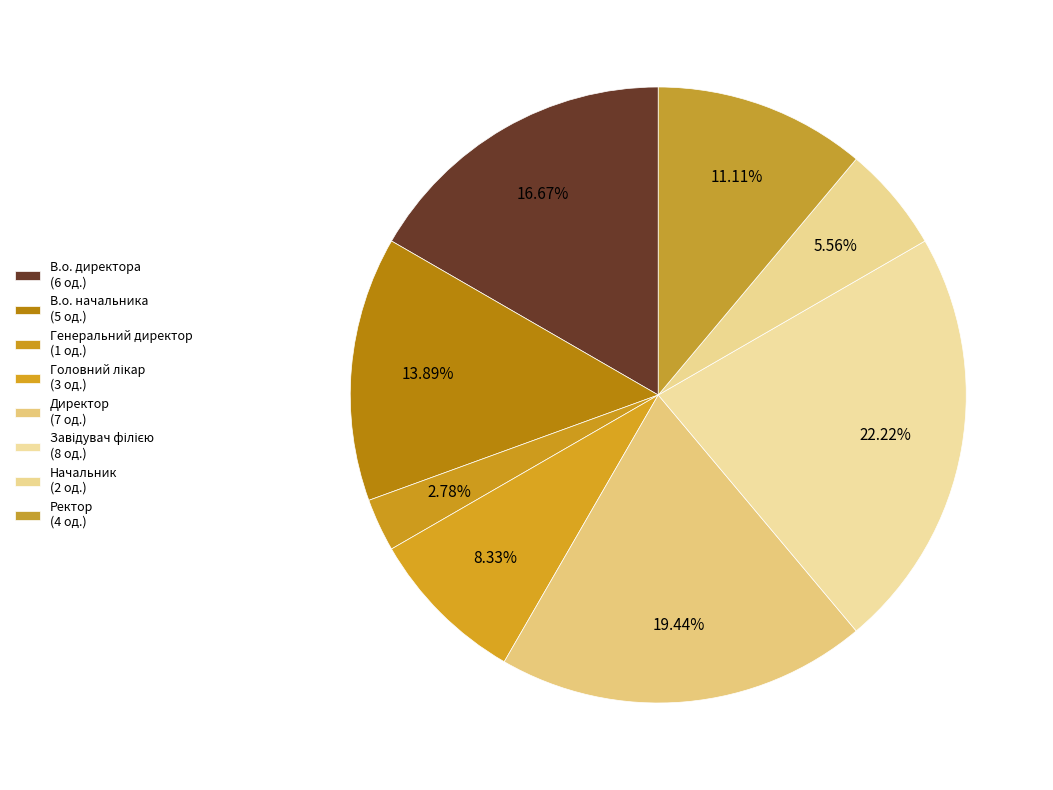

The Головний лікар slice represents 8% of the pie. True or false?

True